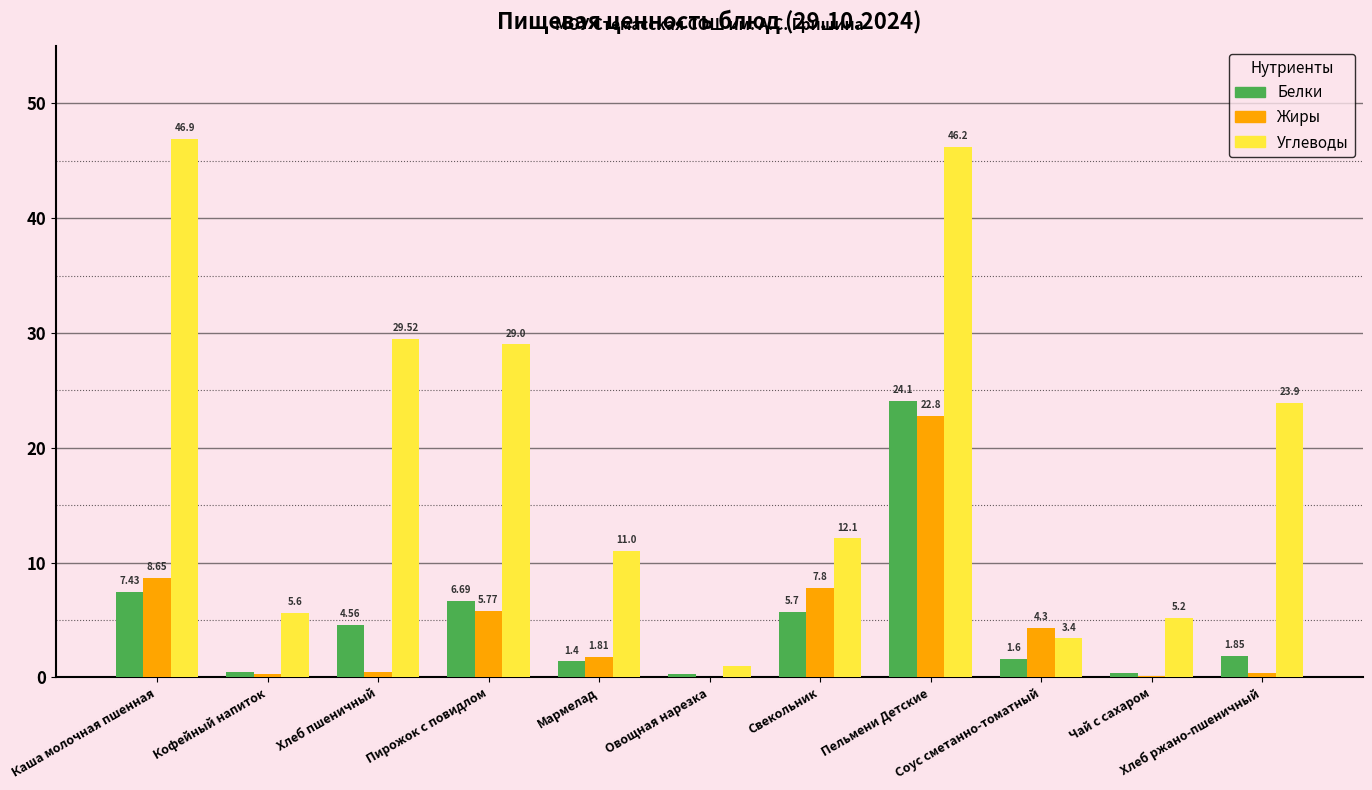

What are all the series names shown in the legend?

Белки, Жиры, Углеводы